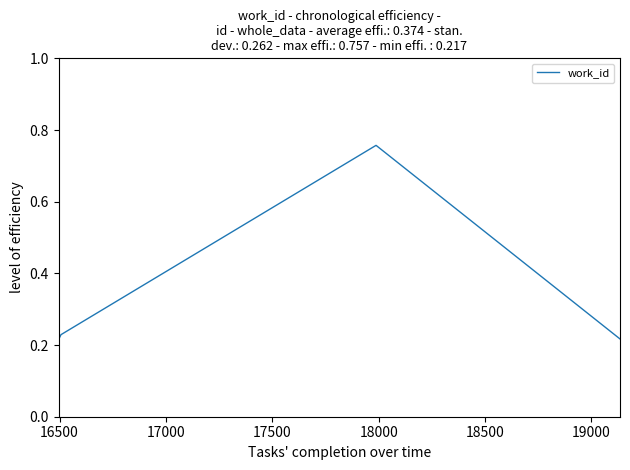

True or false: the data has more than 2 interior local peaks.

False